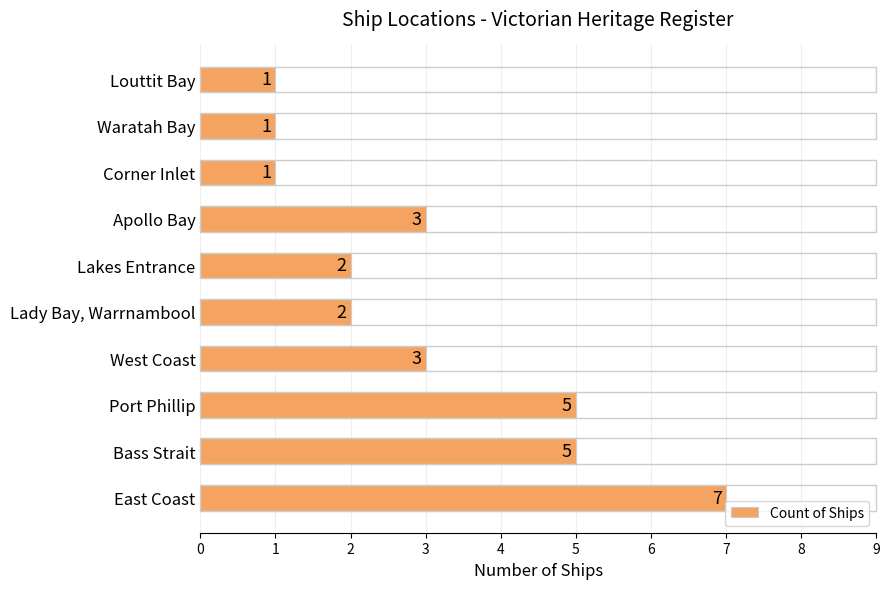

Reading bottom to top, transcribe all the data shown in this chart.

7	5	5	3	2	2	3	1	1	1